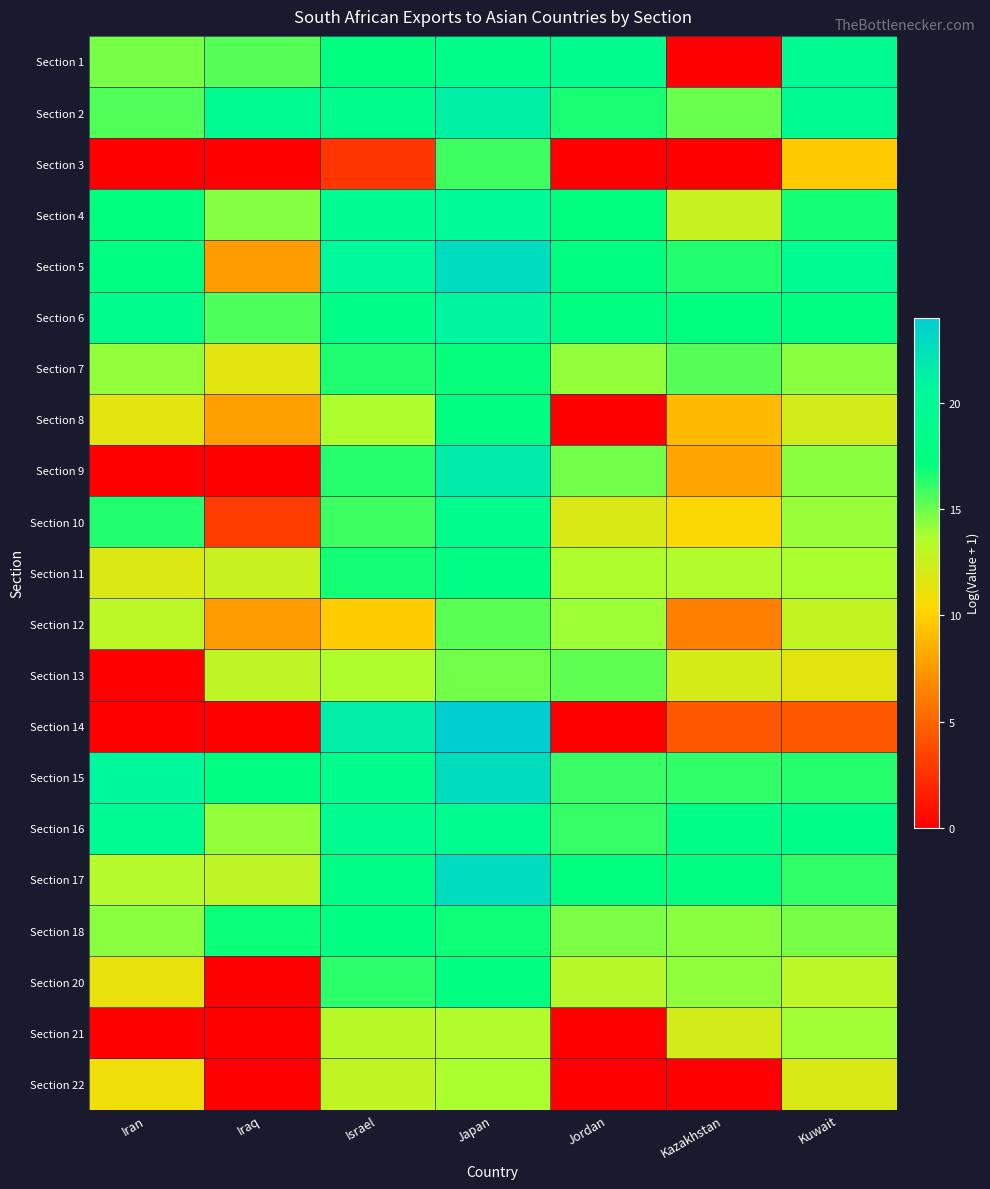

What is the spread (max minus min) of values at Kuwait?

15.2